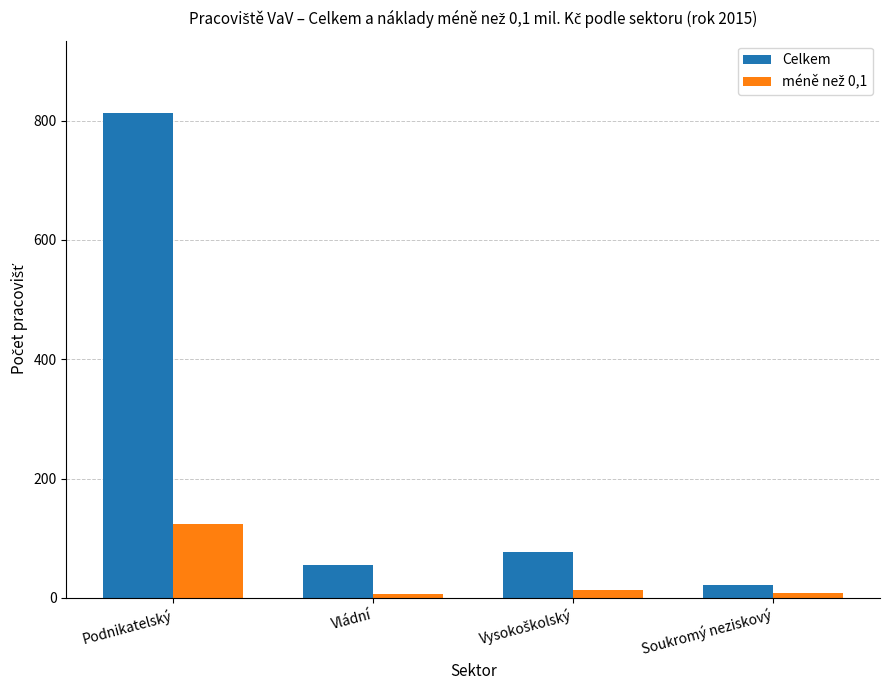

How many data points in Celkem are less than 77?

2